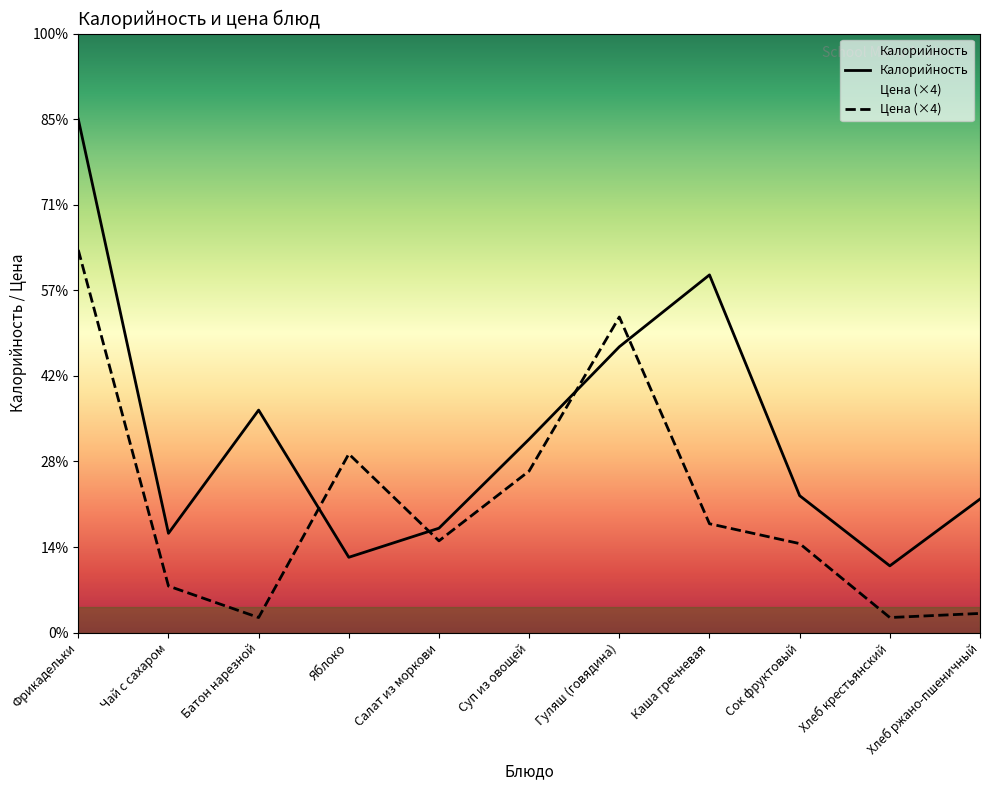

At which label does Калорийность first exceed 80?

Фрикадельки